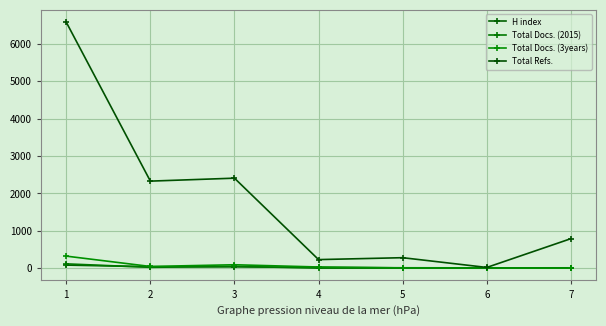

Is the value of Total Docs. (2015) at 6 greater than the value of H index at 6?

No